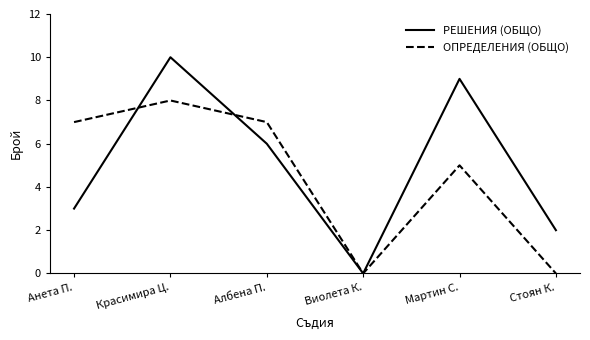

Between Албена П. and Виолета К., which series saw the biggest shift?

ОПРЕДЕЛЕНИЯ (ОБЩО)